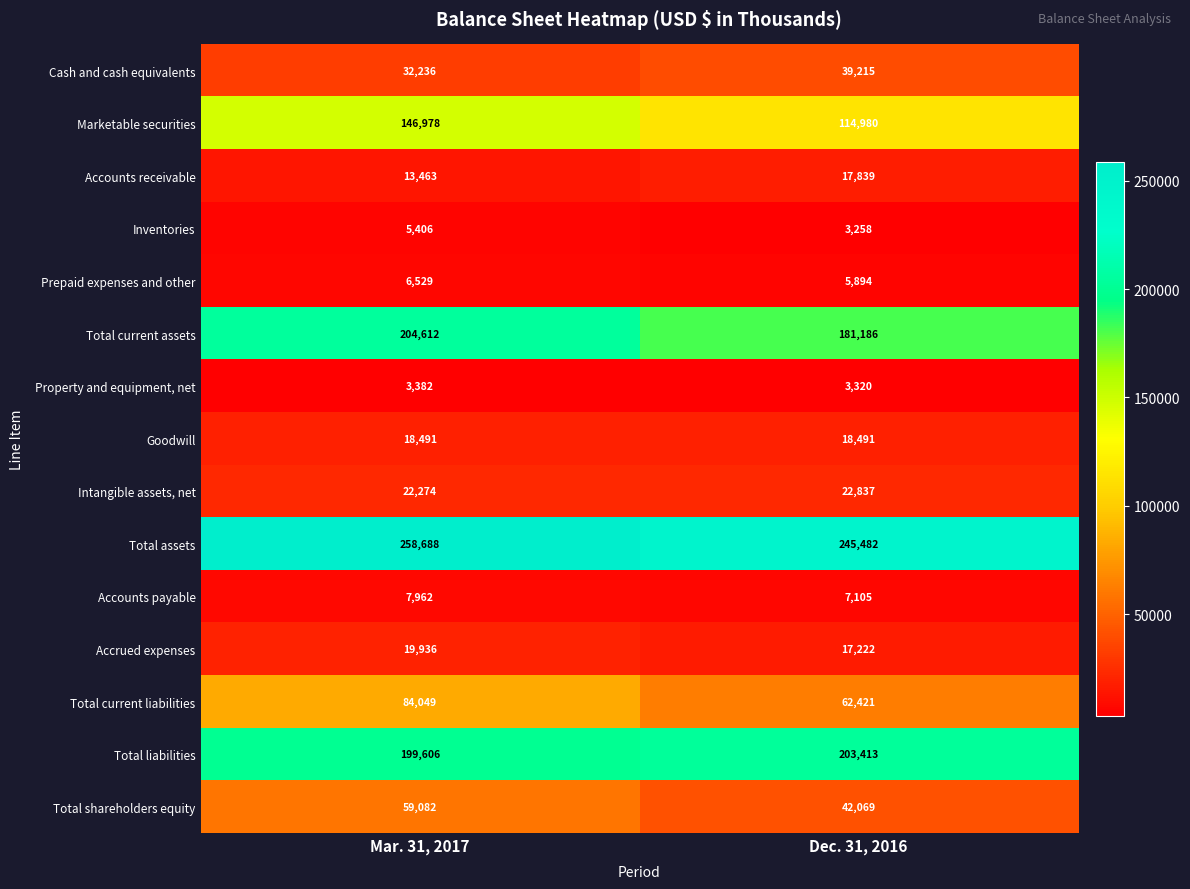

Which category has the lowest value across all series?

Dec. 31, 2016